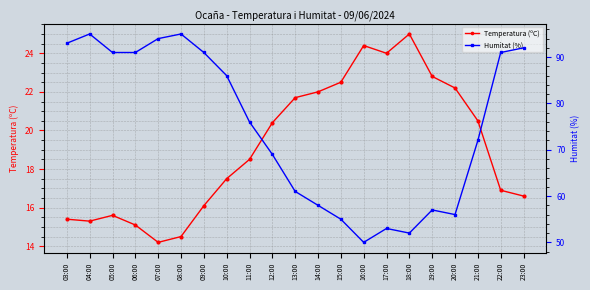

Reading left to right, list all the values displayed in this chart.

Temperatura (ºC): 15.4	15.3	15.6	15.1	14.2	14.5	16.1	17.5	18.5	20.4	21.7	22.0	22.5	24.4	24.0	25.0	22.8	22.2	20.5	16.9	16.6
Humitat (%): 93.0	95.0	91.0	91.0	94.0	95.0	91.0	86.0	76.0	69.0	61.0	58.0	55.0	50.0	53.0	52.0	57.0	56.0	72.0	91.0	92.0